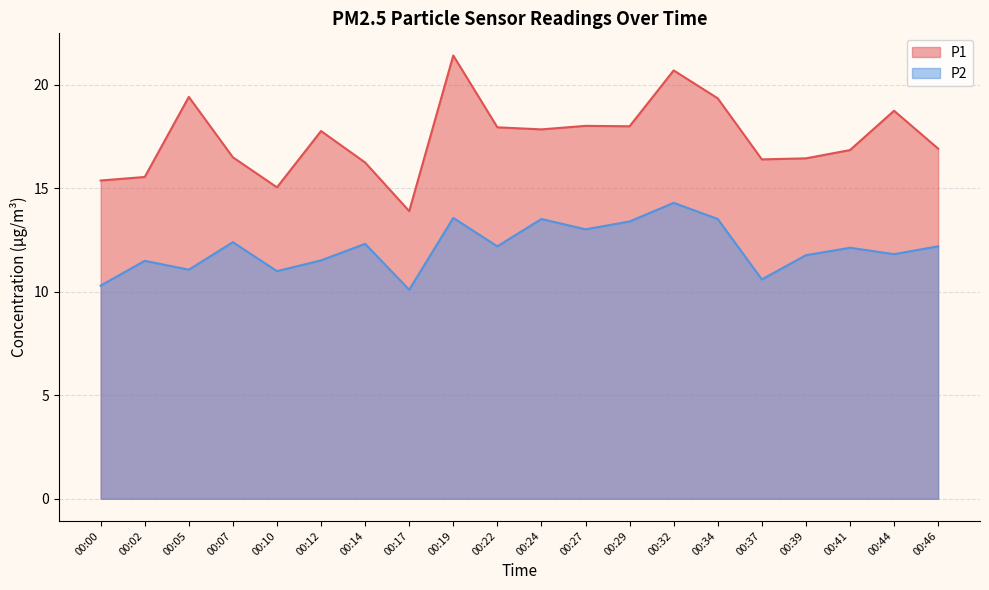

Rank the series by their maximum value, from lowest to highest.

P2, P1